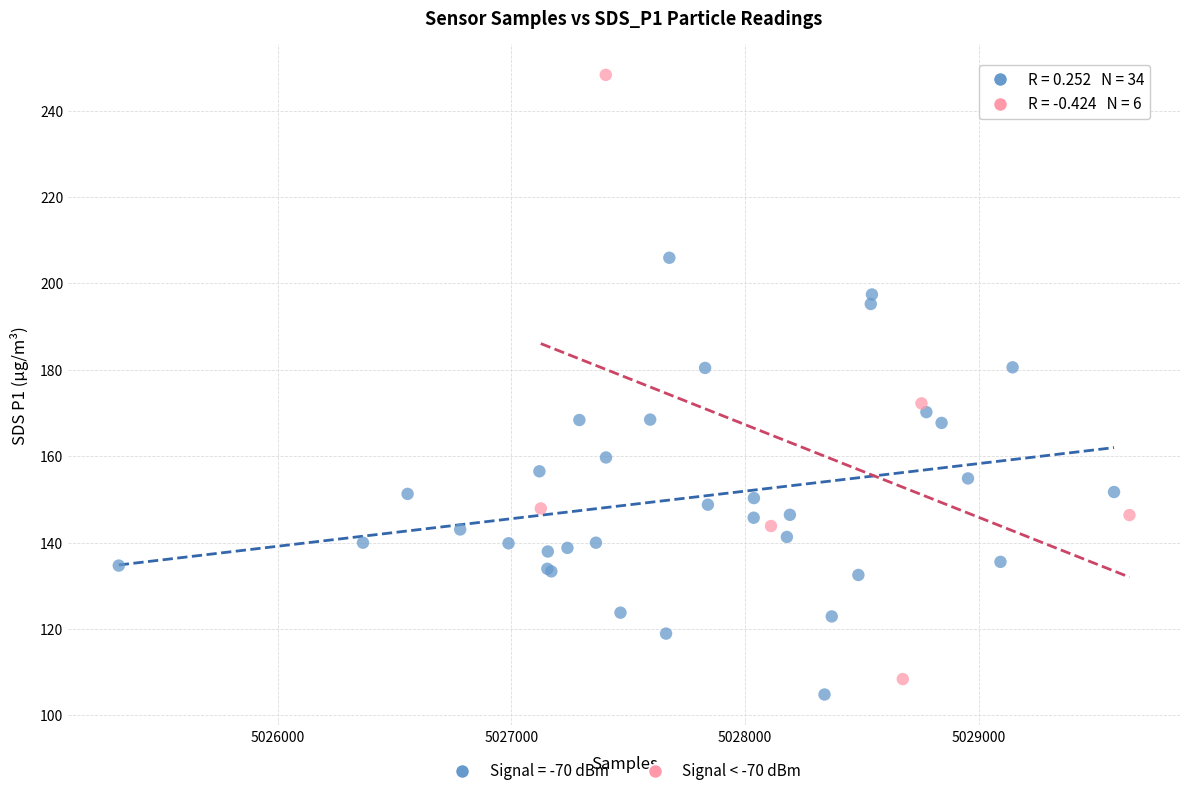

Which series contains the highest Y value?

Signal < -70 dBm